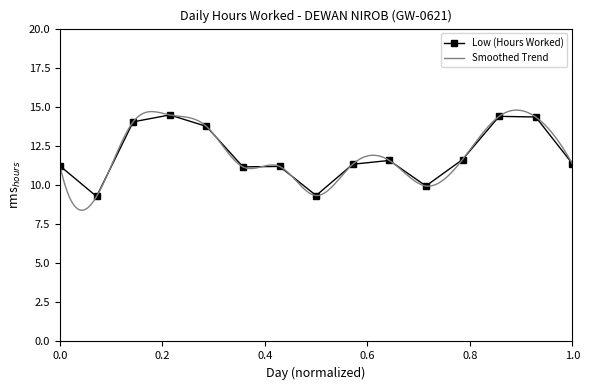

True or false: Low (Hours Worked) has more than 0 interior local peaks.

True